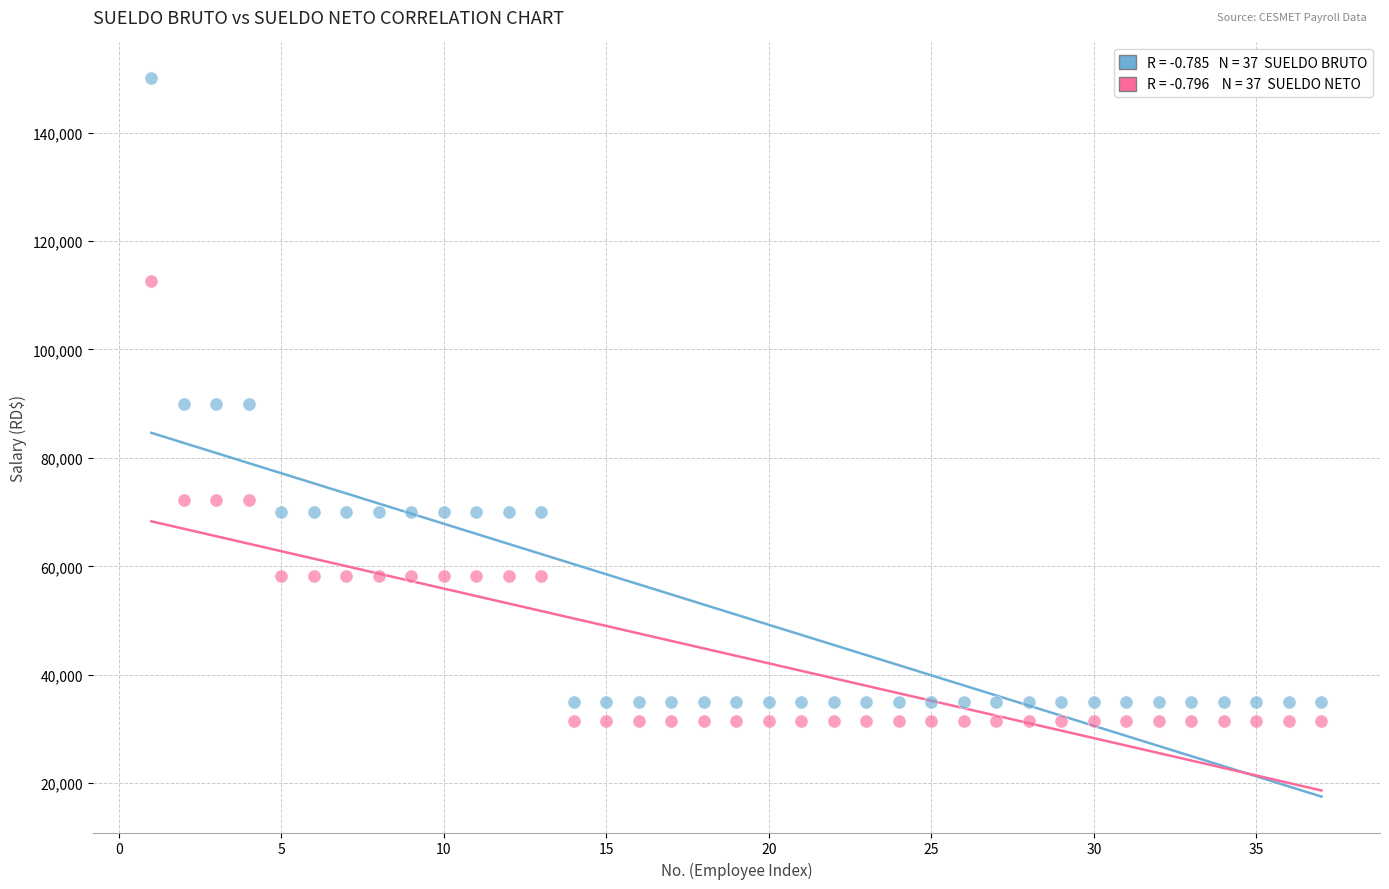

Across all data points, what is the range of Y values (max minus min)?

118500.0